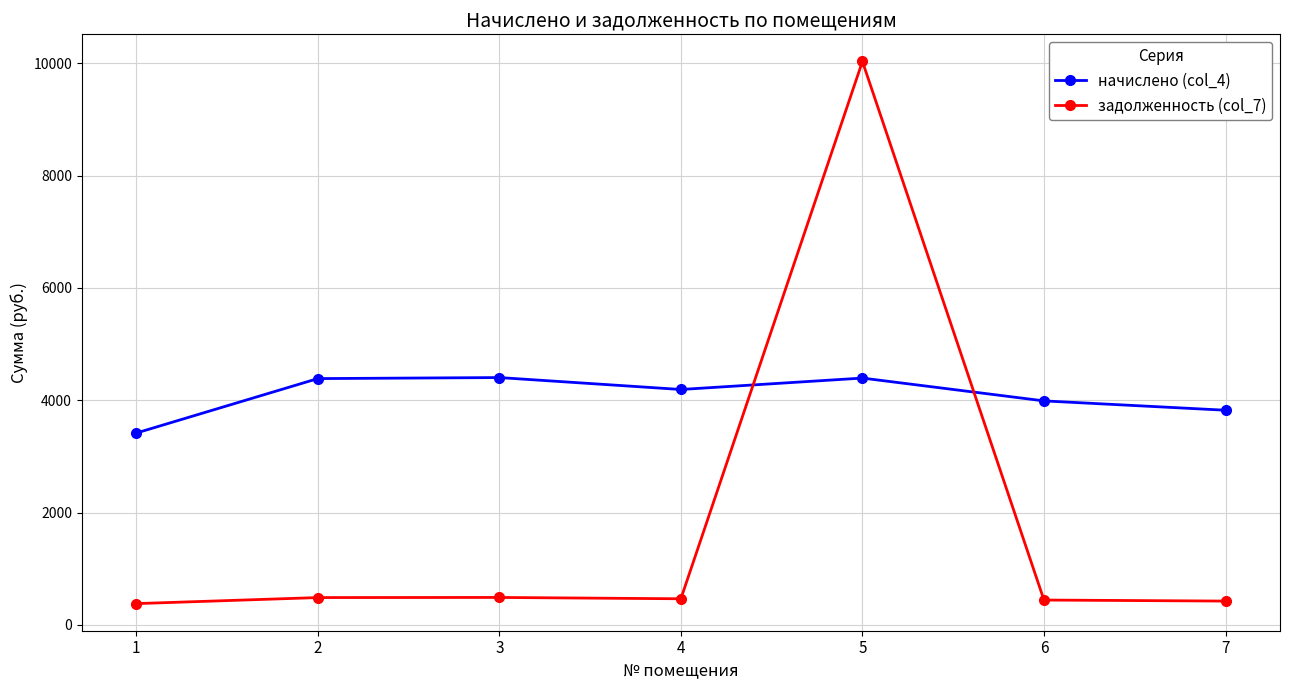

Which series has the widest spread of values?

задолженность (col_7)